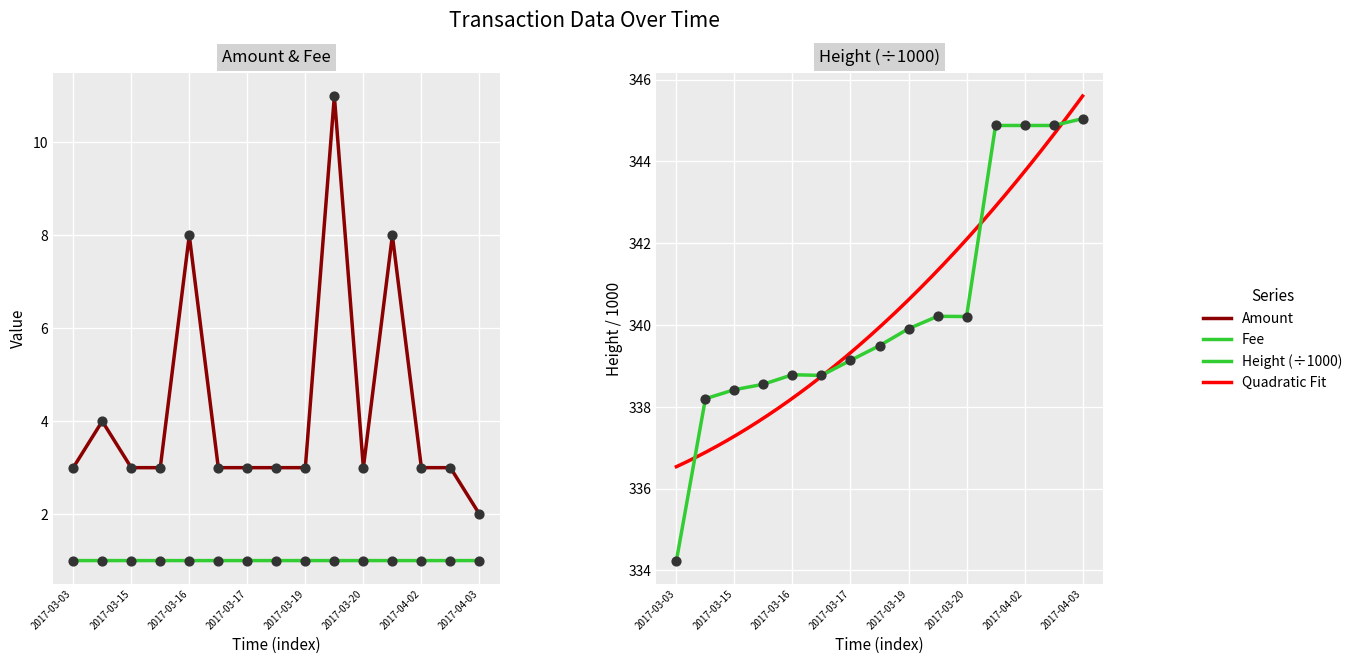

At how many categories does at least one series exceed 1?

15